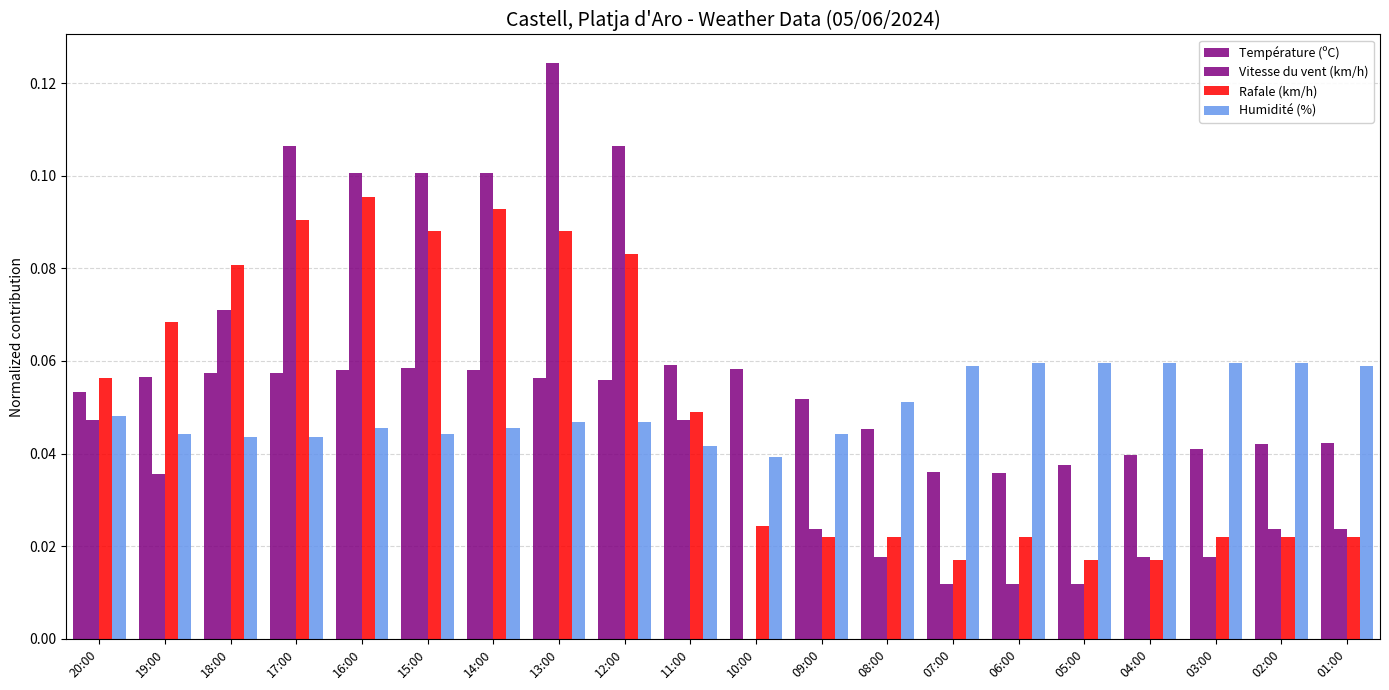

What is the label of the 14th bar from the right?

14:00